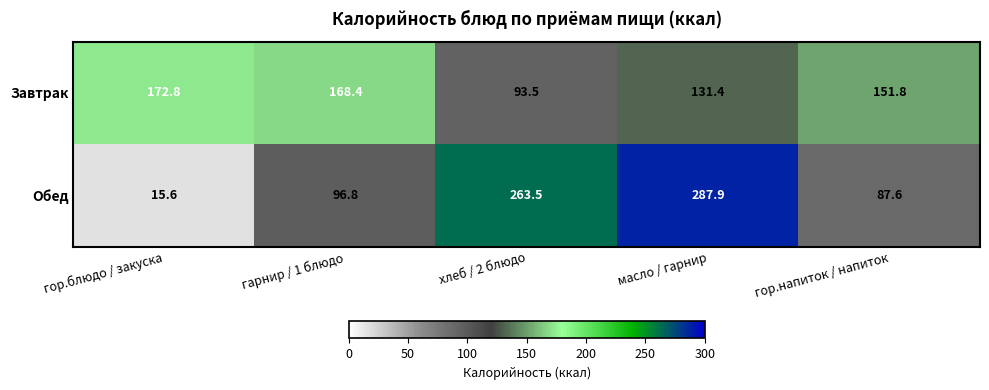

Which series has the largest total across all categories?

Обед